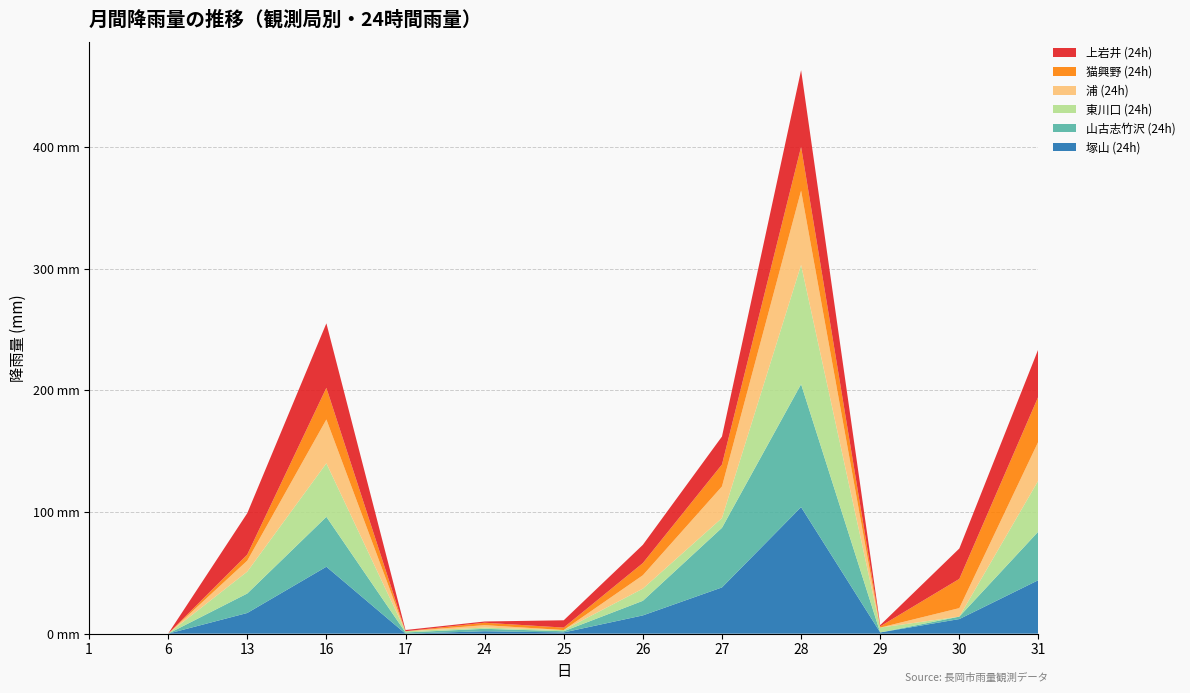

Reading right to left, transcribe all the data shown in this chart.

塚山 (24h): 31=44	30=12	29=1	28=104	27=38	26=15	25=1	24=2	17=0	16=55	13=17	6=0	1=0
山古志竹沢 (24h): 31=40	30=2	29=0	28=101	27=49	26=12	25=1	24=2	17=1	16=41	13=16	6=0	1=0
東川口 (24h): 31=42	30=0	29=4	28=98	27=8	26=10	25=1	24=1	17=1	16=44	13=18	6=0	1=0
浦 (24h): 31=32	30=7	29=0	28=61	27=26	26=11	25=0	24=2	17=0	16=36	13=9	6=0	1=0
猫興野 (24h): 31=37	30=24	29=1	28=36	27=18	26=10	25=2	24=2	17=0	16=26	13=5	6=0	1=0
上岩井 (24h): 31=39	30=25	29=1	28=63	27=23	26=15	25=6	24=1	17=1	16=53	13=34	6=0	1=0